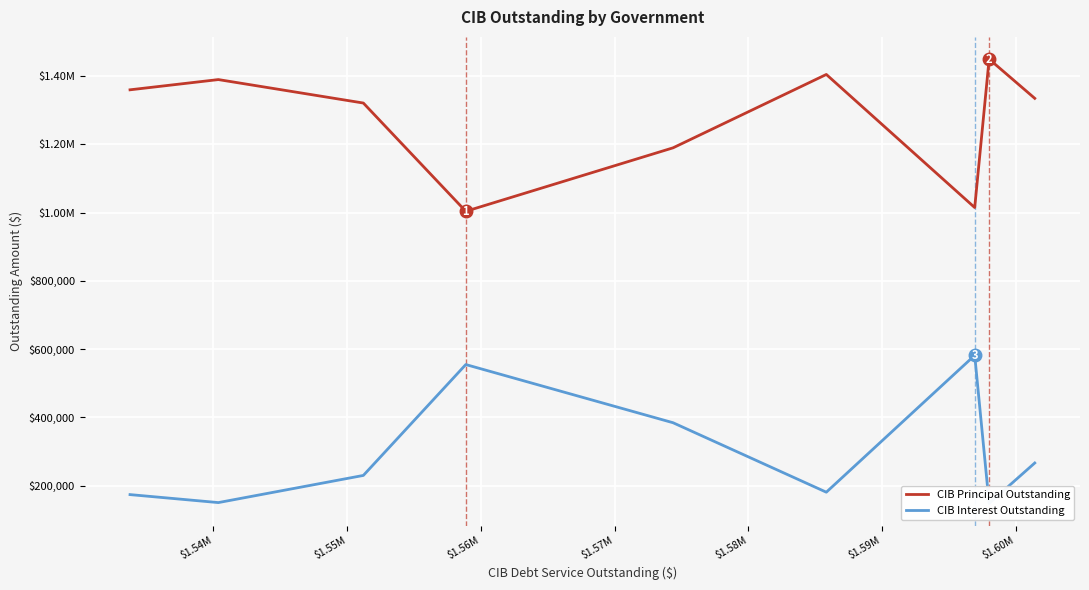

Rank the series by their average value, from lowest to highest.

CIB Interest Outstanding, CIB Principal Outstanding